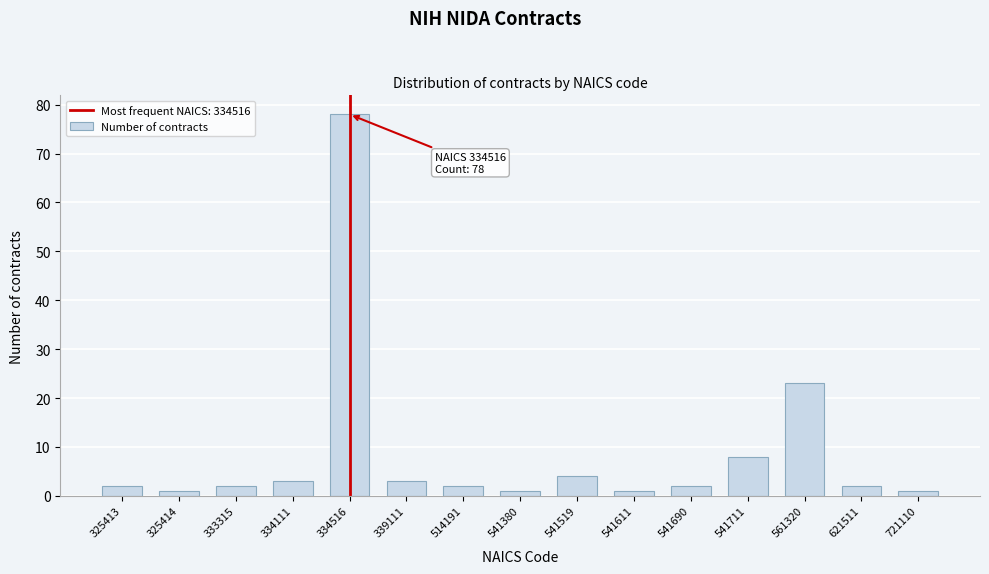

Reading right to left, what are all the values shown in this chart?

721110=1	621511=2	561320=23	541711=8	541690=2	541611=1	541519=4	541380=1	514191=2	339111=3	334516=78	334111=3	333315=2	325414=1	325413=2